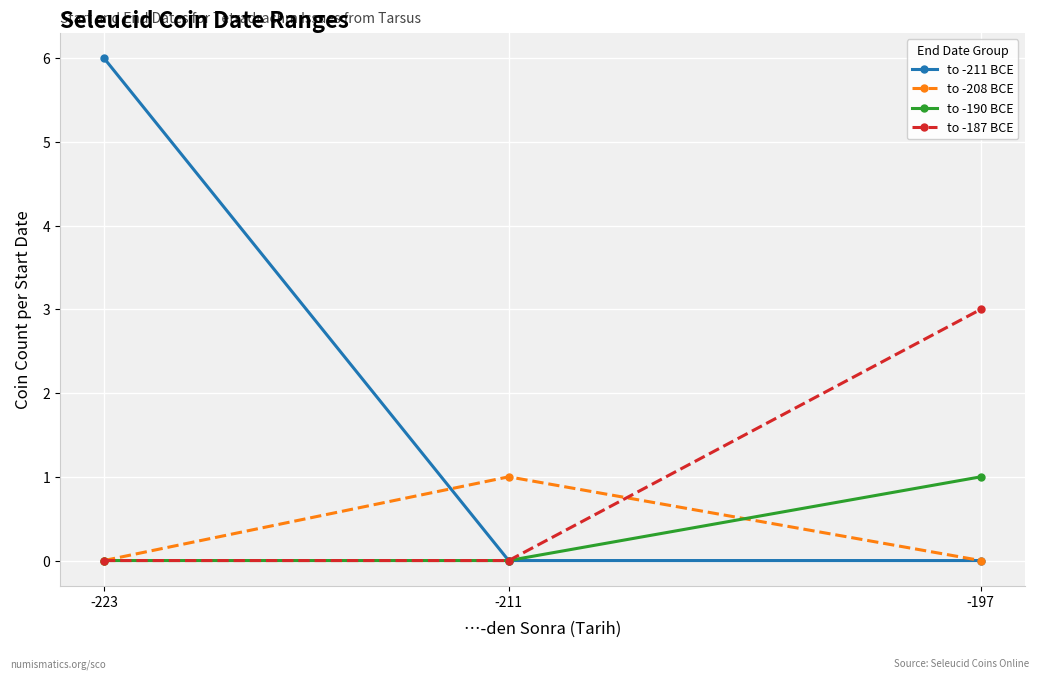

What is the value of the to -208 BCE point at the 2nd from the left?

1